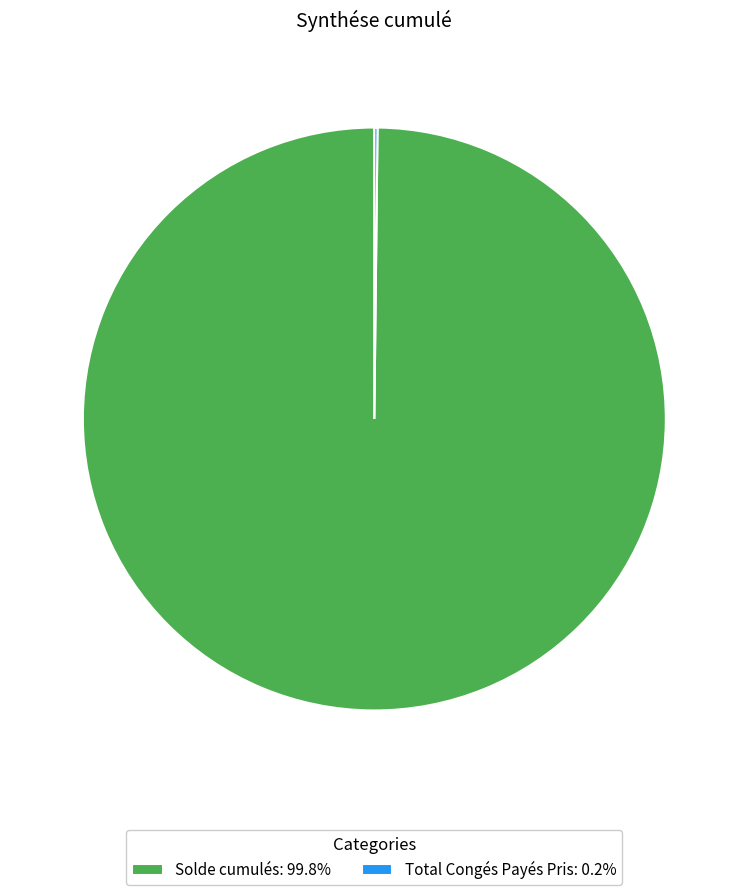

Is there any slice that represents more than half of the pie?

Yes